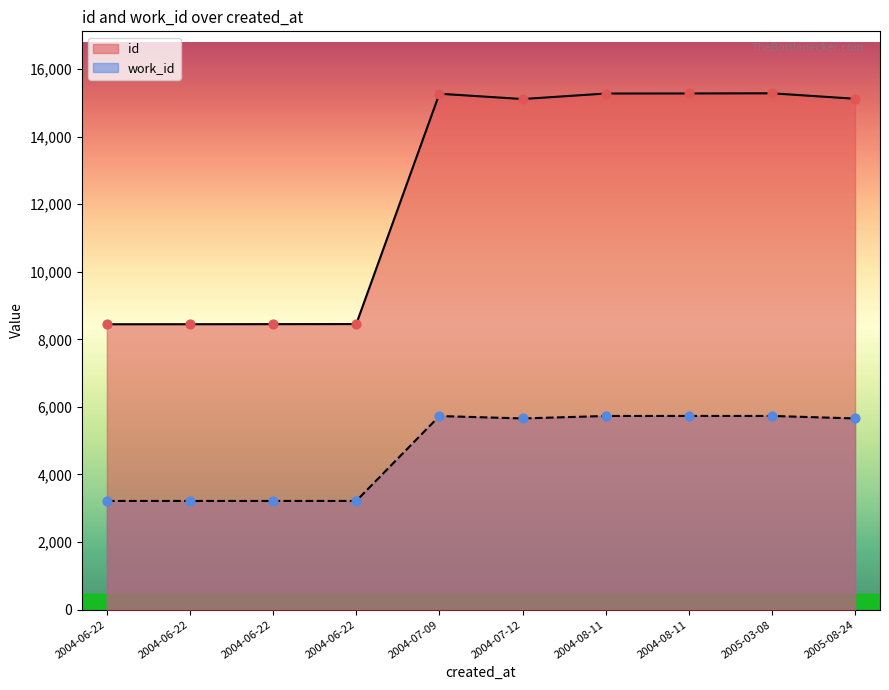

What are all the series names shown in the legend?

id, work_id